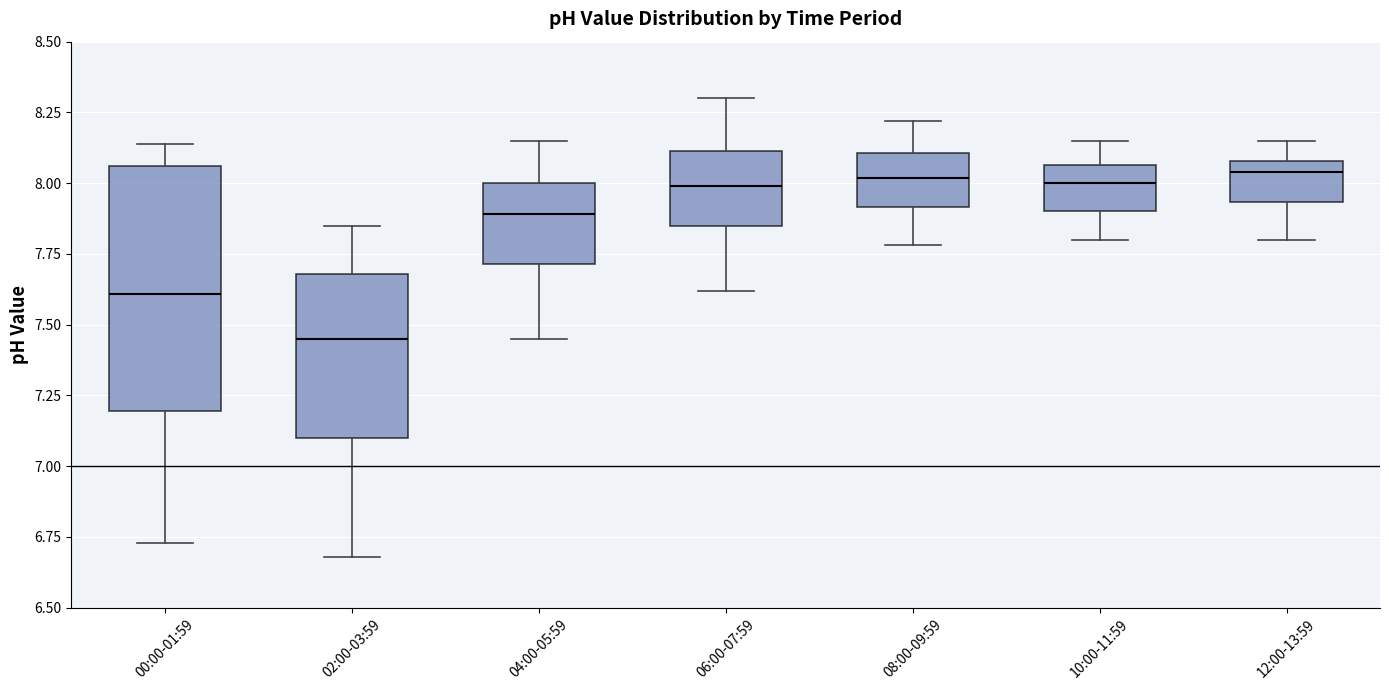

Reading left to right, transcribe this box plot: for each box, give where its median line is, the range the box spans, and where its two whiskers end, as read against the y-axis. The values are not printed on the chart, so give them approximately, as read against the axis.

00:00-01:59: median 7.60, box 7.20 to 8.05, whiskers 6.75 to 8.15
02:00-03:59: median 7.45, box 7.10 to 7.70, whiskers 6.70 to 7.85
04:00-05:59: median 7.90, box 7.70 to 8.00, whiskers 7.45 to 8.15
06:00-07:59: median 8.00, box 7.85 to 8.10, whiskers 7.60 to 8.30
08:00-09:59: median 8.00, box 7.90 to 8.10, whiskers 7.80 to 8.20
10:00-11:59: median 8.00, box 7.90 to 8.05, whiskers 7.80 to 8.15
12:00-13:59: median 8.05, box 7.95 to 8.10, whiskers 7.80 to 8.15